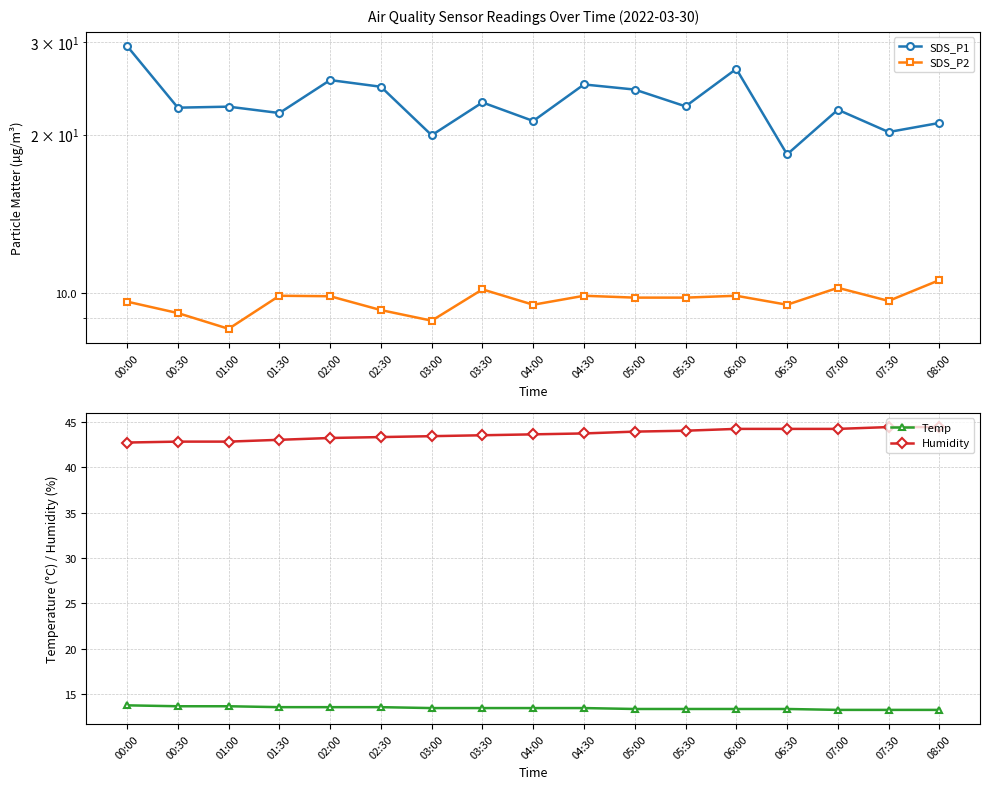

What is the value of the SDS_P1 point at the 9th from the left?

21.2